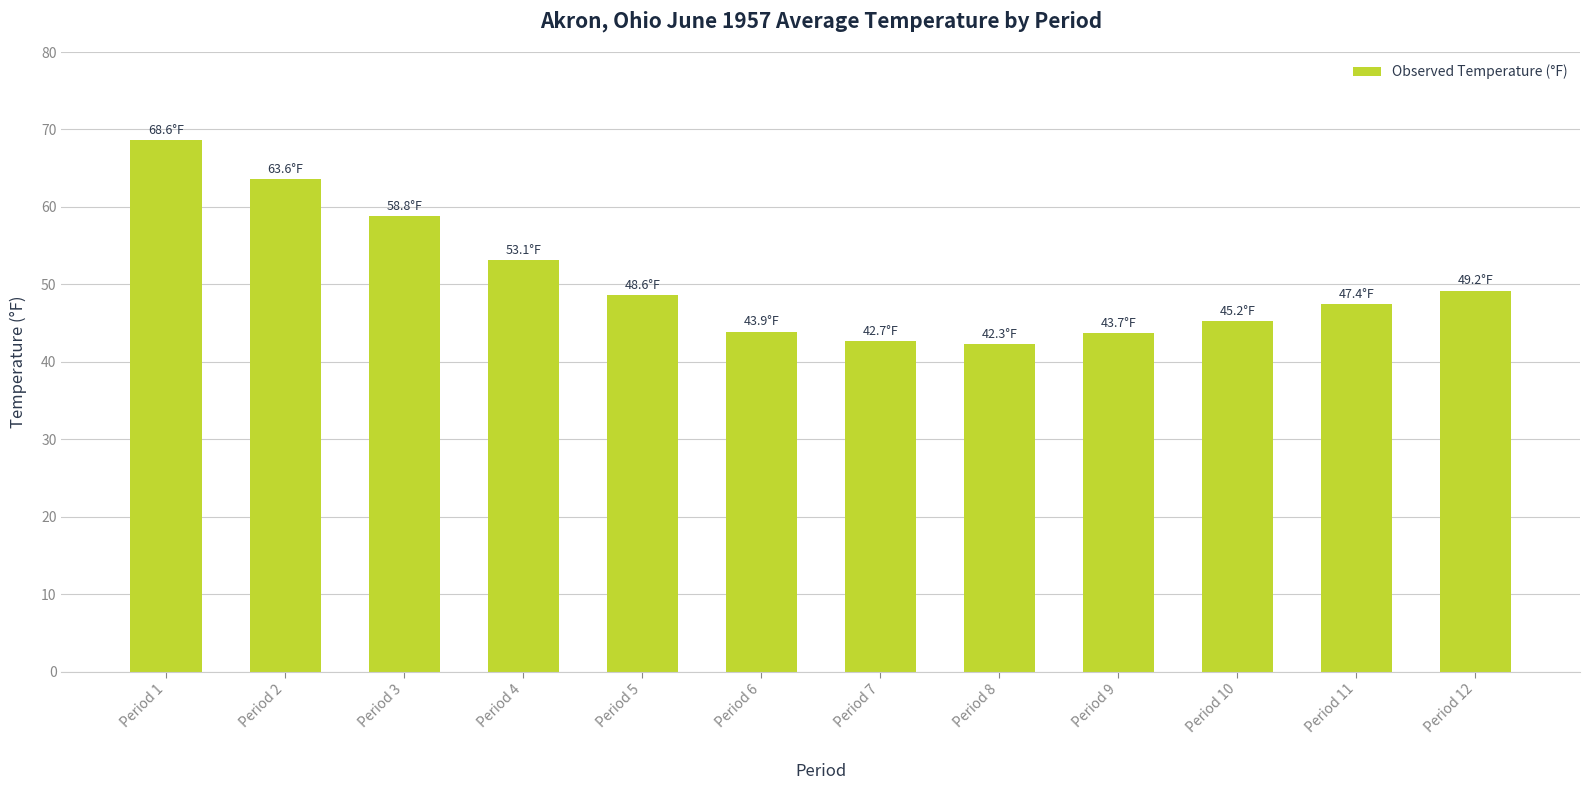

True or false: the data shows 64.2 at Period 6.

False